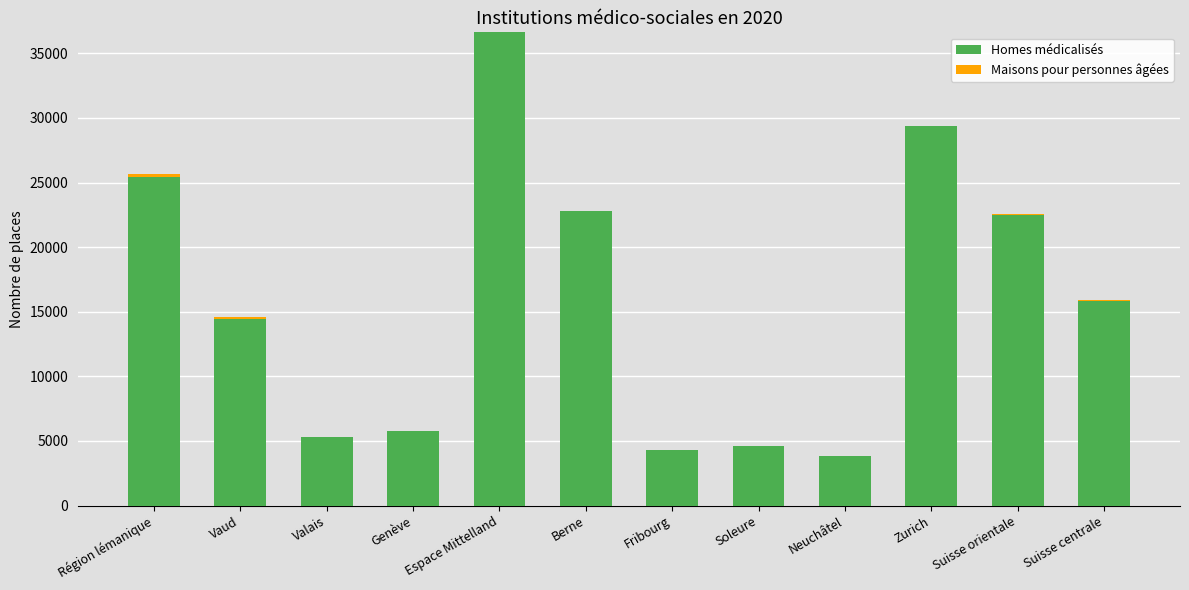

At which category is the sum across all series the highest?

Espace Mittelland